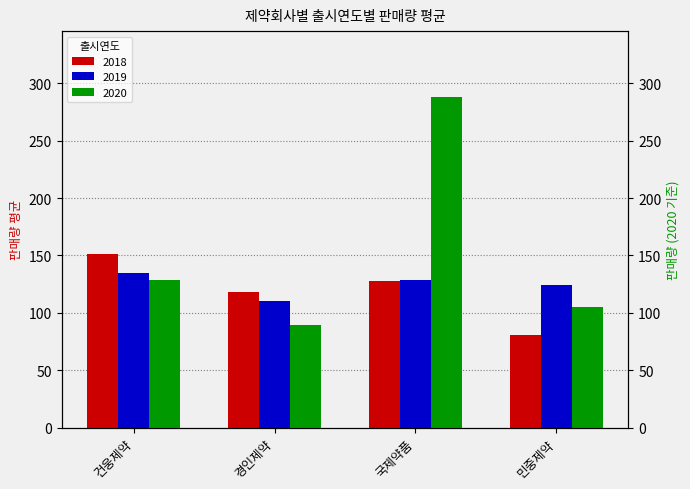

What is the approximate value of 2019 at 민중제약?

124.0